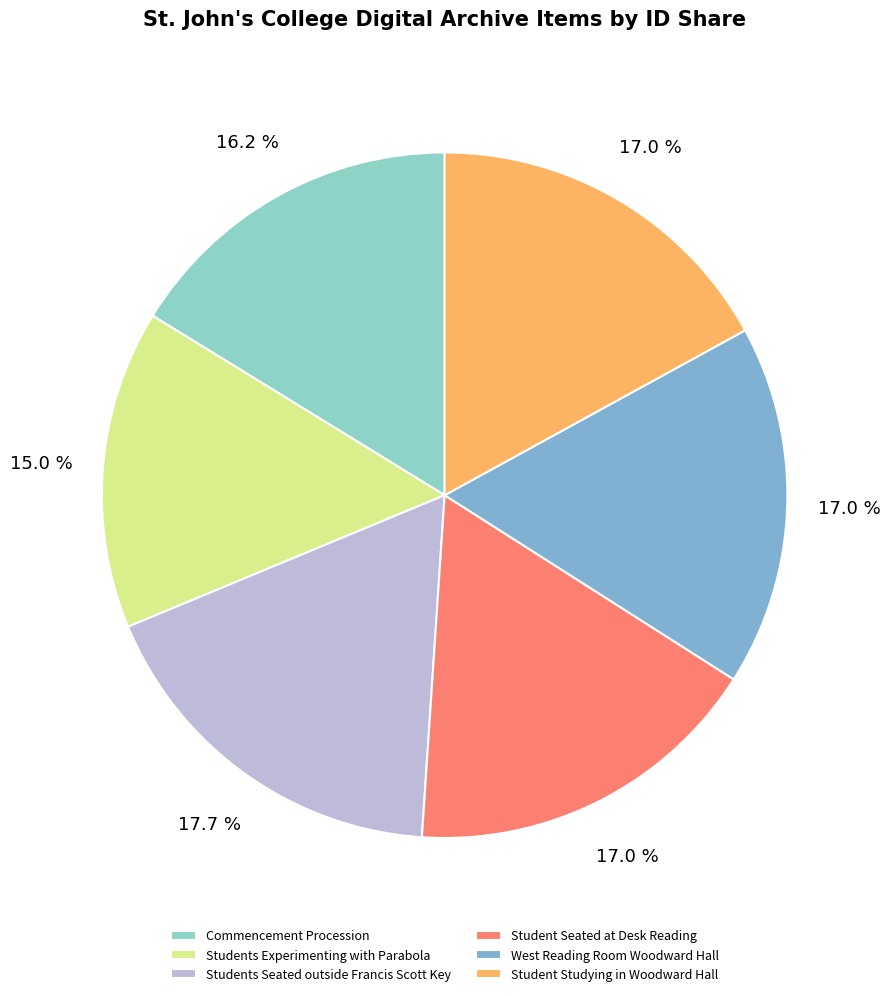

To the nearest percent, what is the combined percentage of Student Seated at Desk Reading and Student Studying in Woodward Hall?

34%